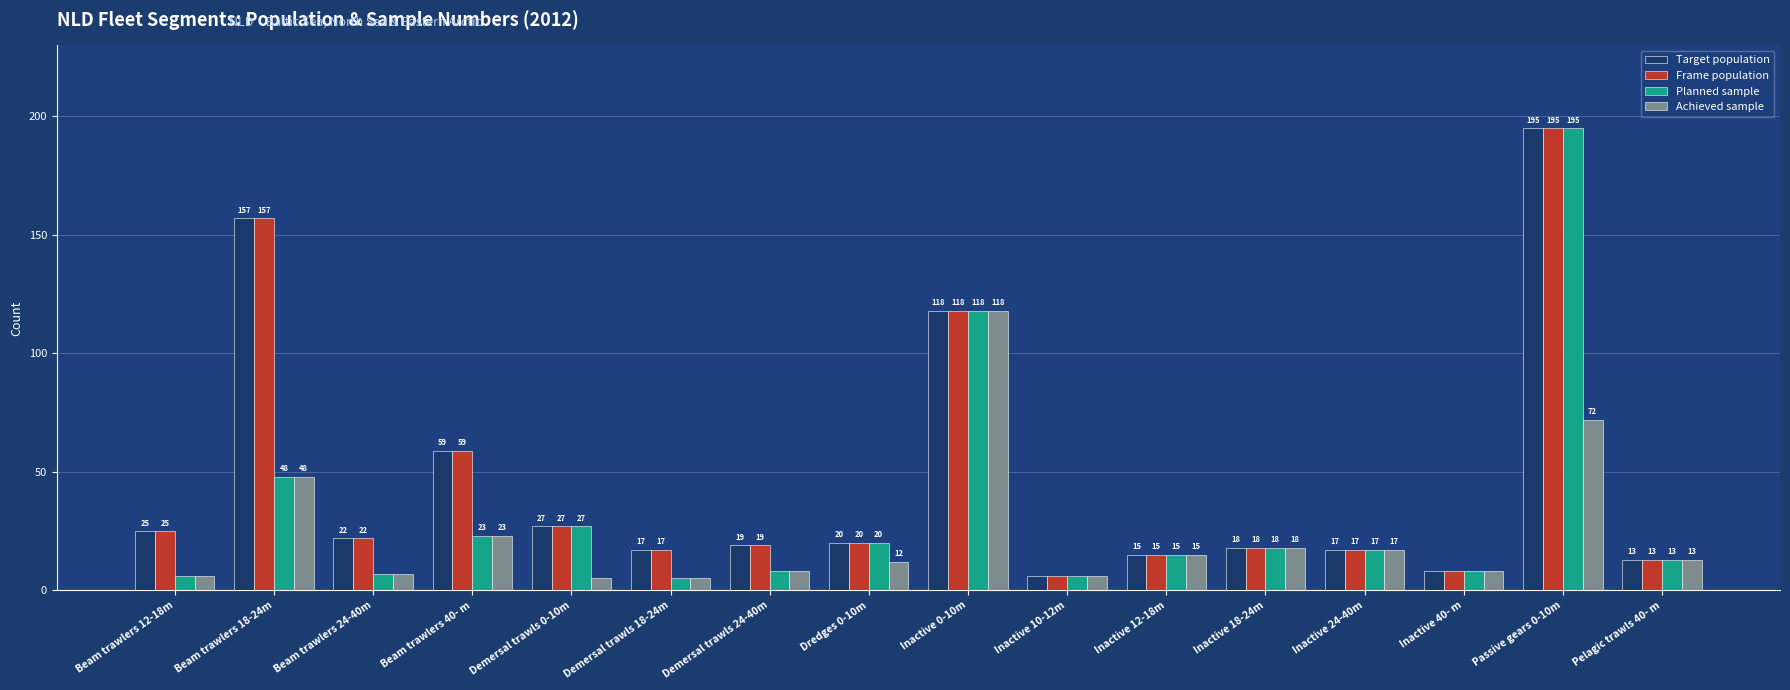

Which category has the highest value in the Achieved sample series?

Inactive 0-10m